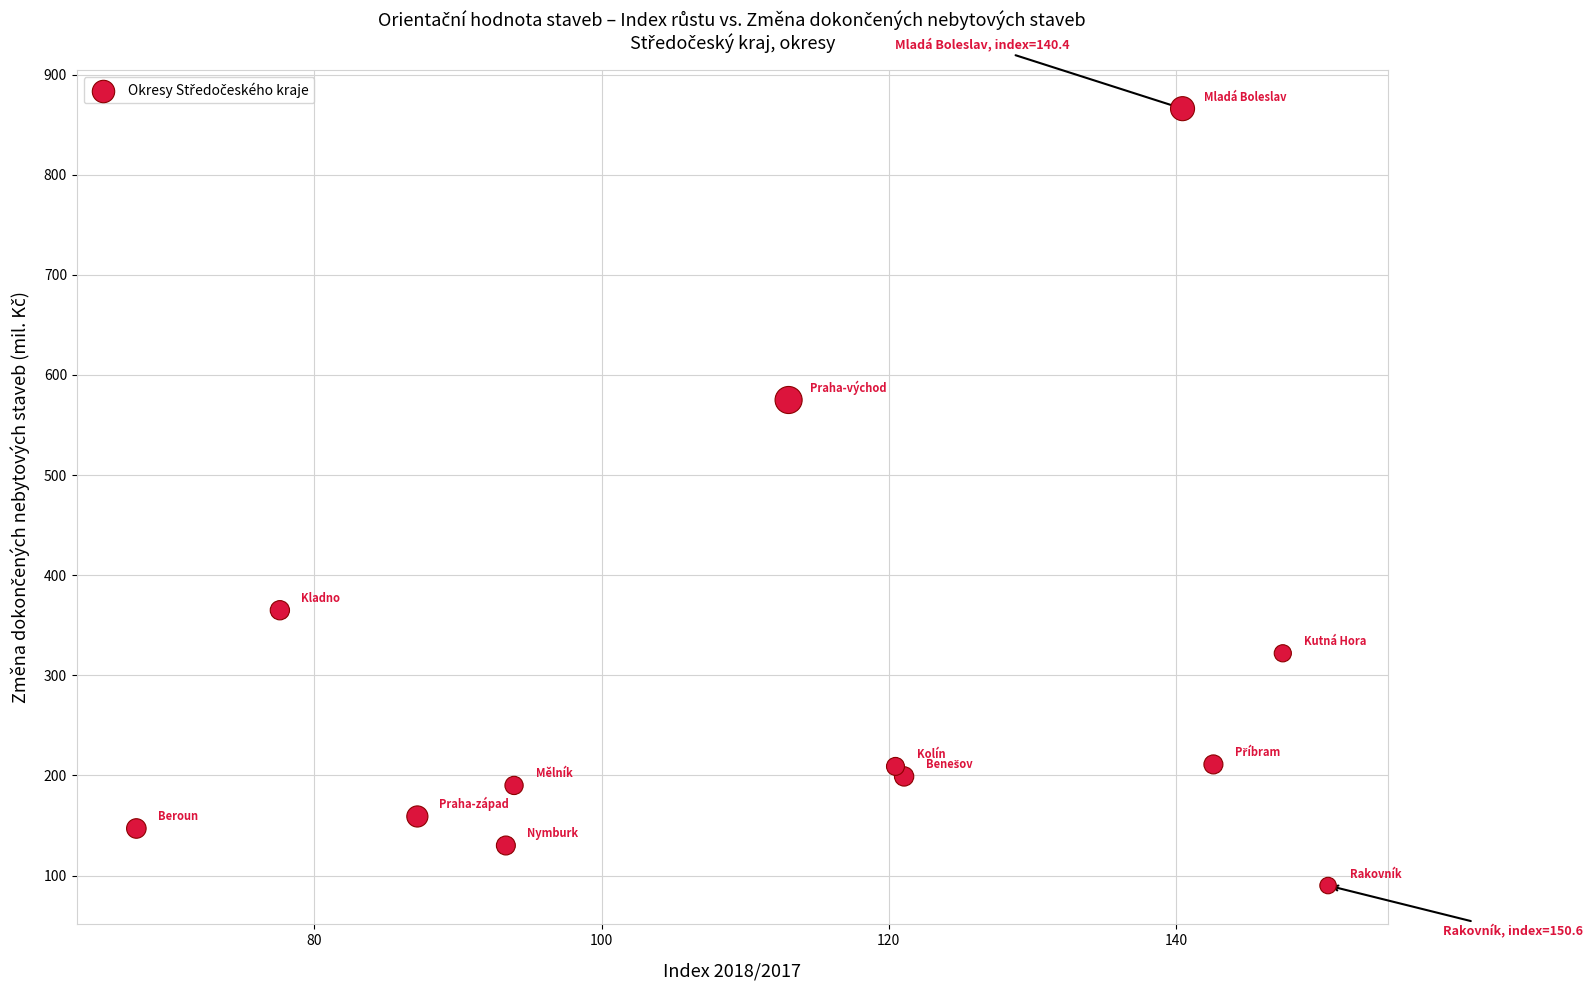

What Y value in the scatter plot is closest to 478?

575